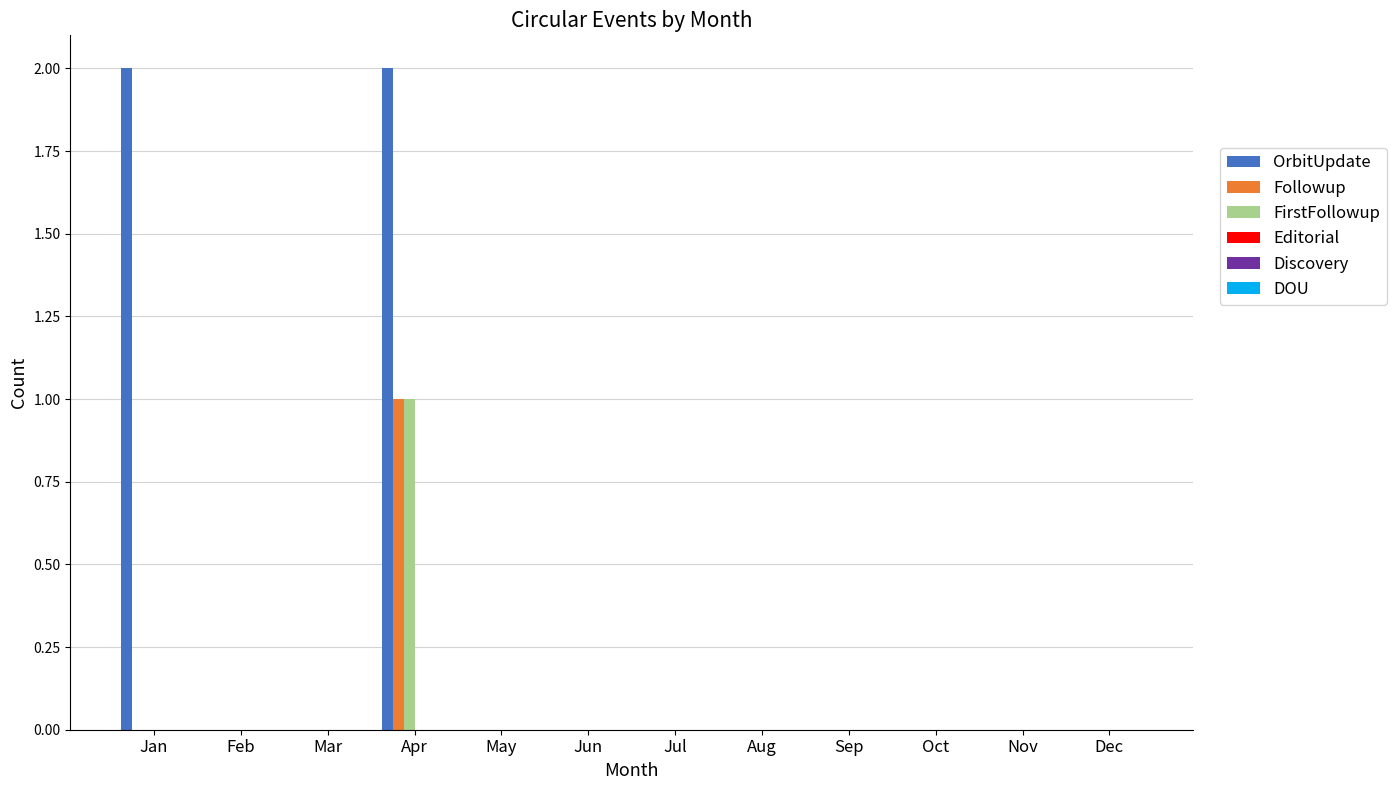

At which category is the sum across all series the highest?

Apr